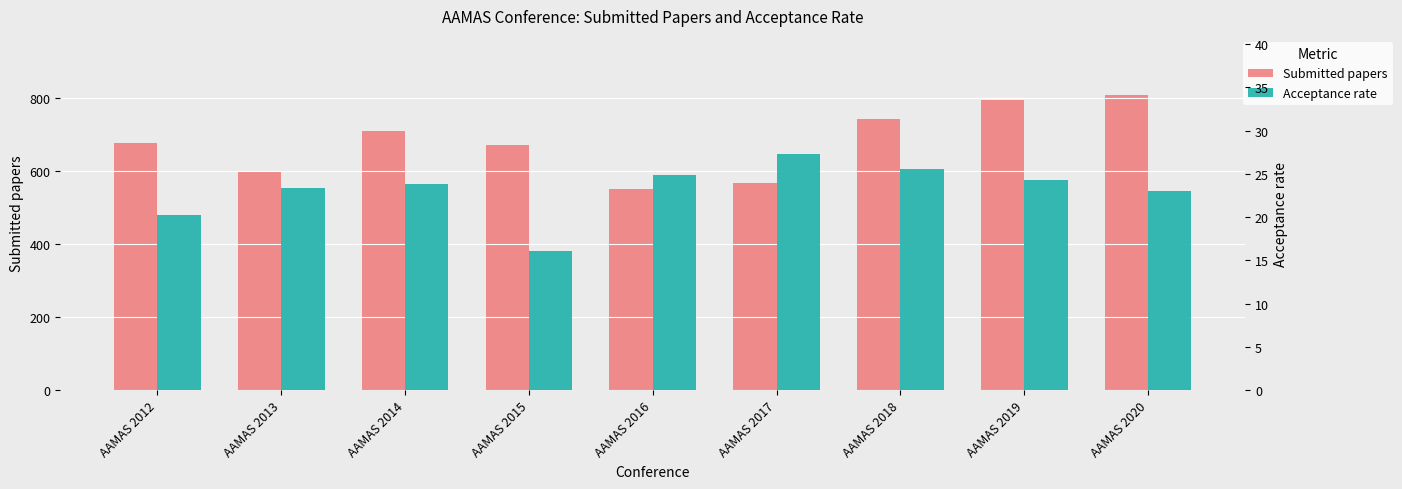

At which category does the chart reach its minimum across all series?

AAMAS 2015